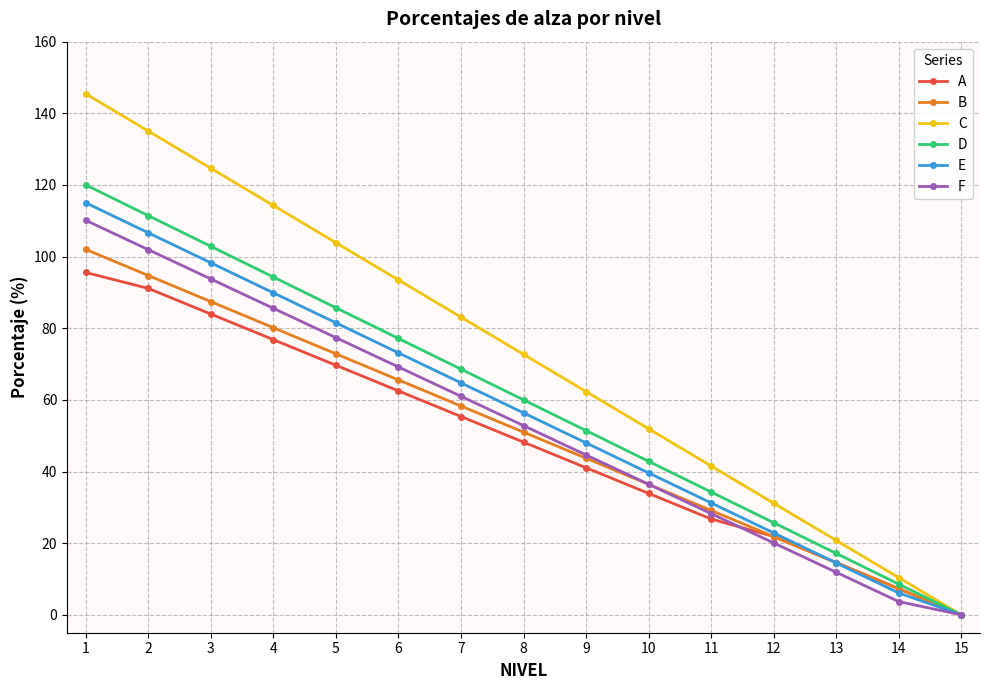

What is the maximum value shown in the chart?

145.4